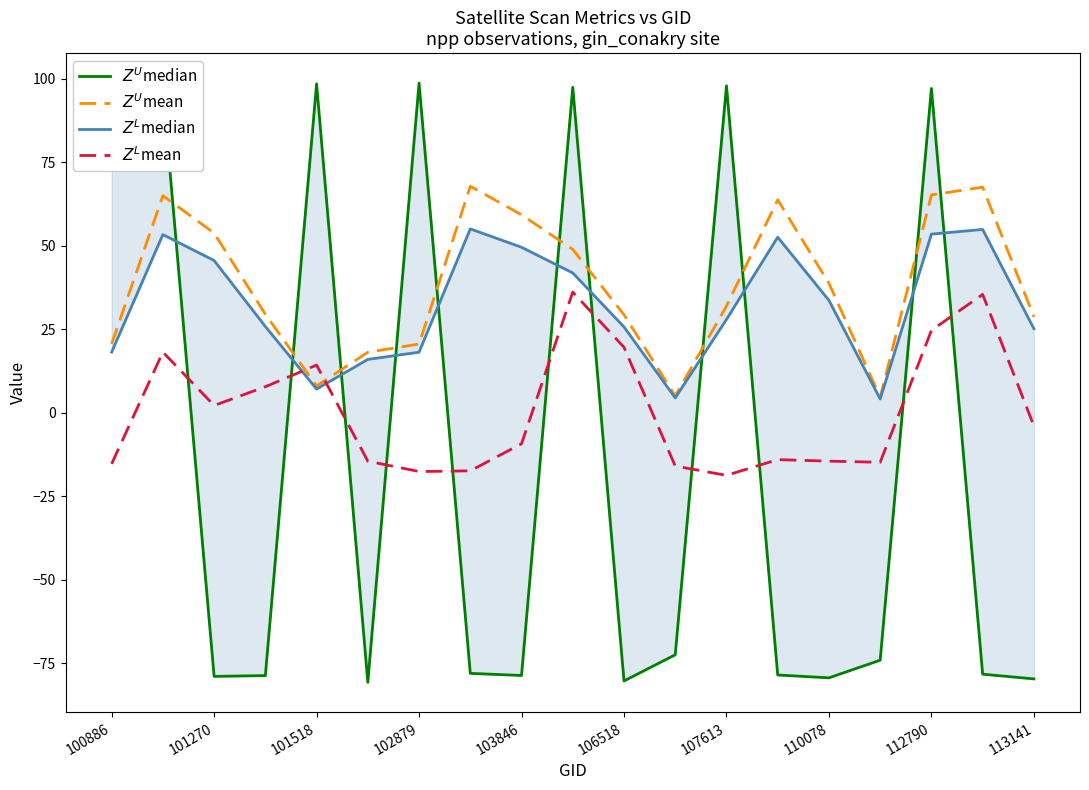

The value of $Z^L$median at 106518 is 26.9. True or false?

False